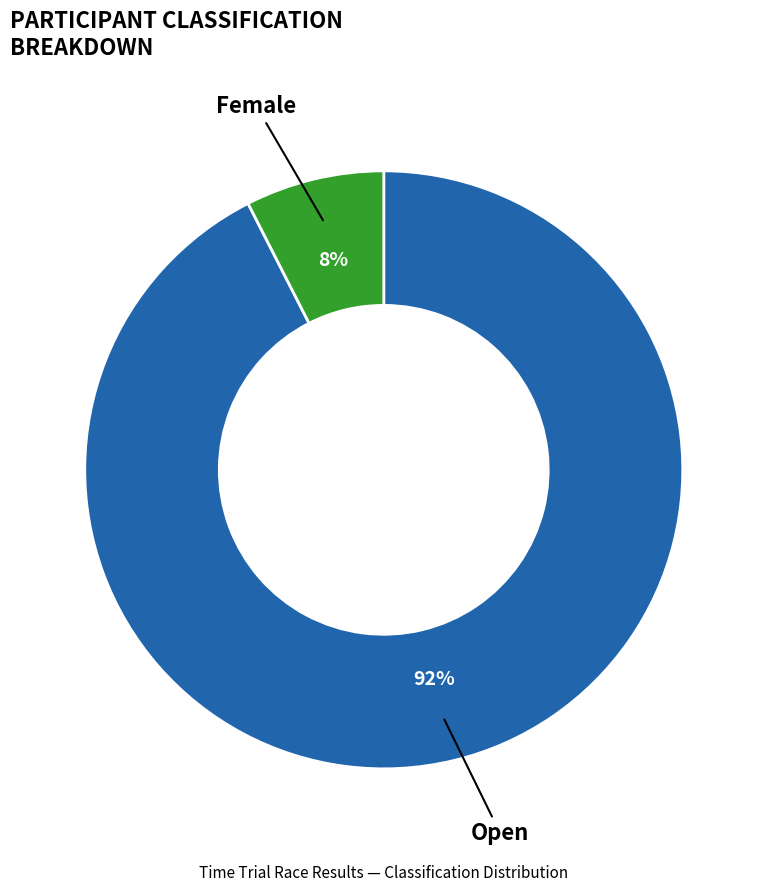

To the nearest percent, what percentage of the pie is Female?

8%